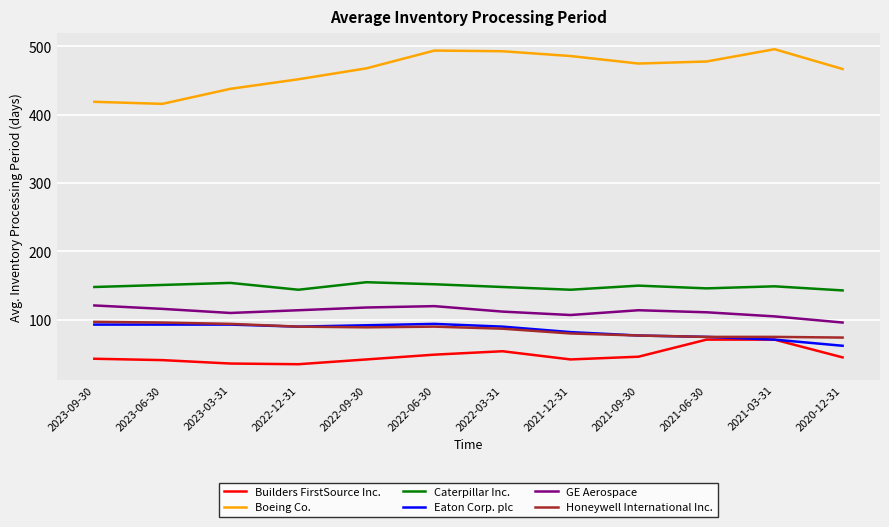

Which series has the largest range (max minus min)?

Boeing Co.